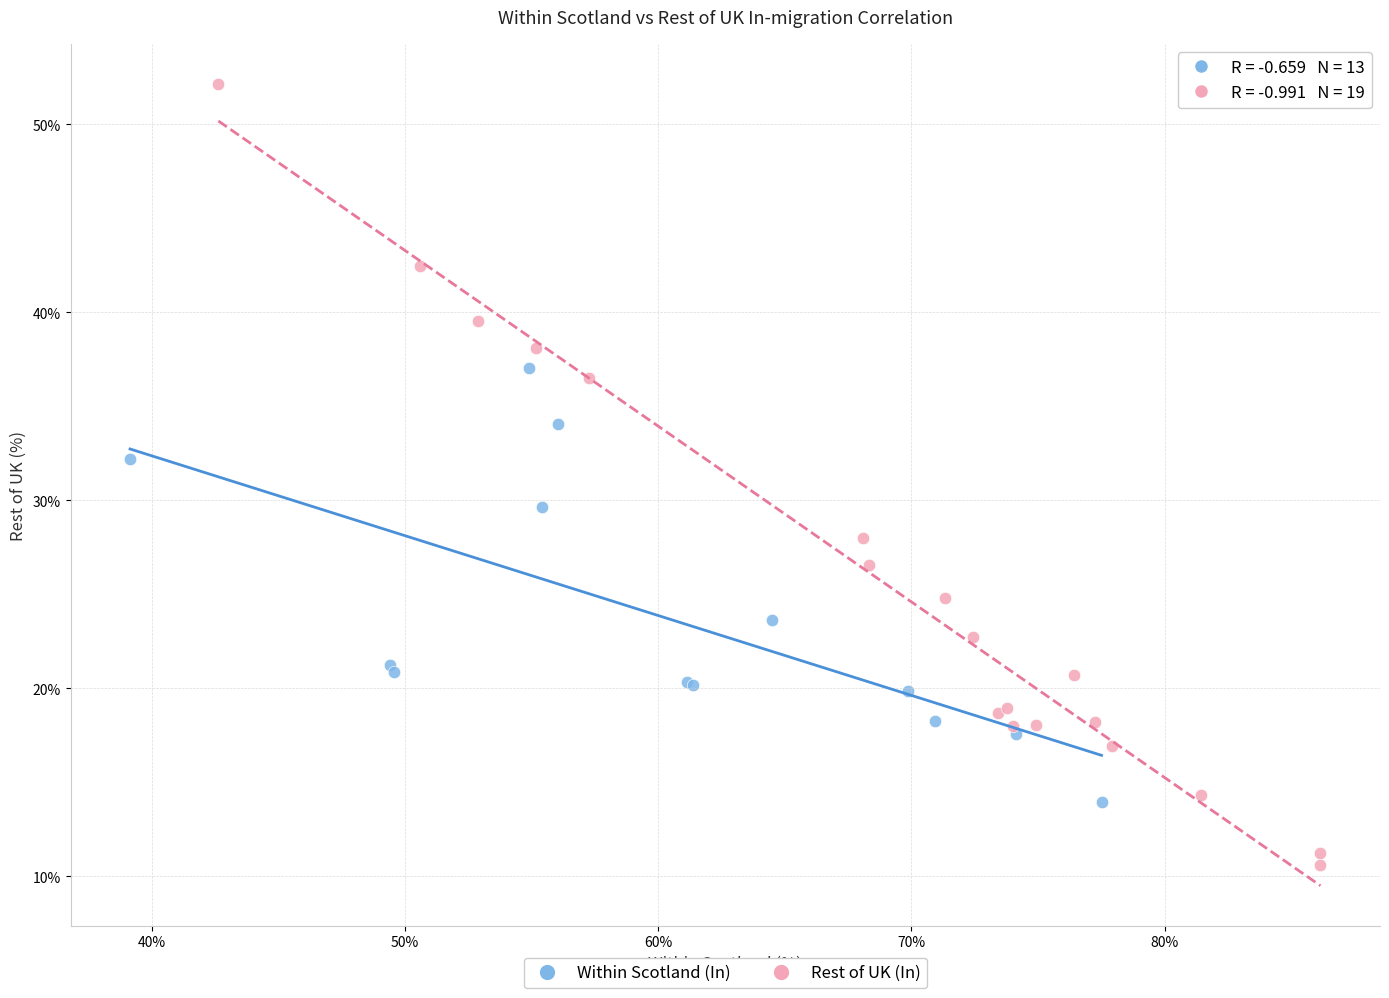

Which series reaches the maximum Y coordinate?

Rest of UK (In)